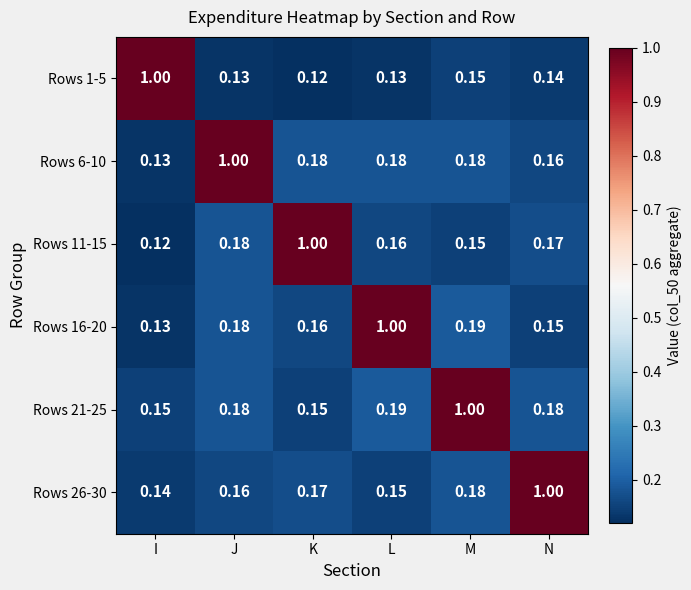

At which label does Rows 6-10 reach its minimum?

I